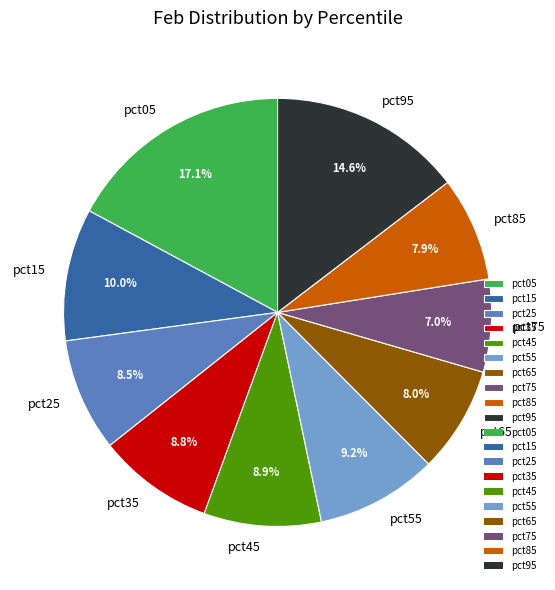

Which category has the biggest portion of the pie?

pct05